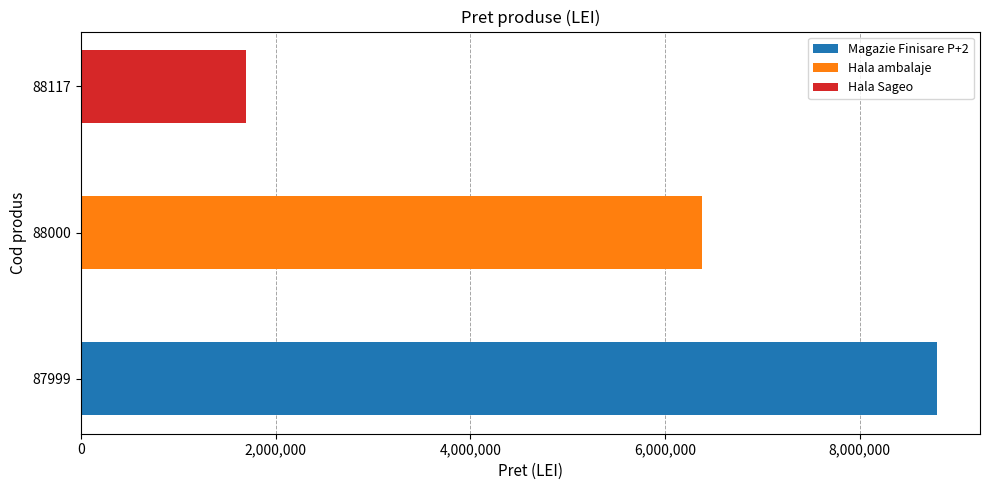

Is it true that the value at 87999 is 6049902?

False